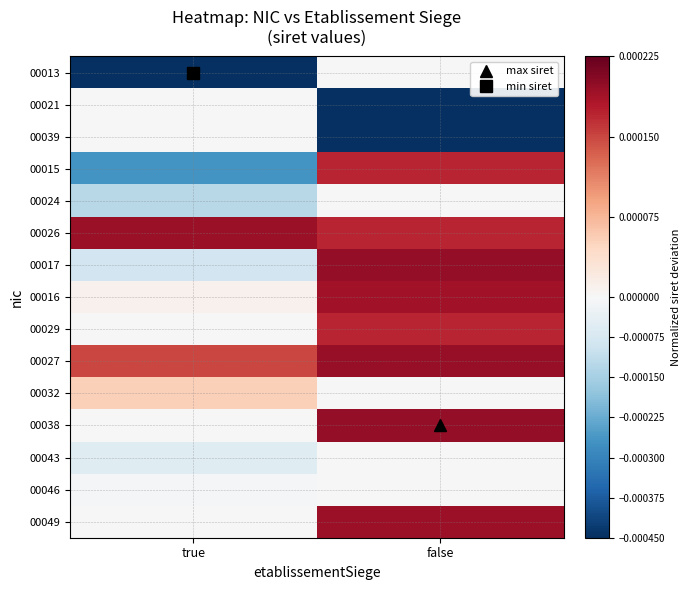

Reading right to left, extract all data points from this chart.

00013: false=0.0	true=-0.0
00021: false=-0.0	true=0.0
00039: false=-0.0	true=0.0
00015: false=0.0	true=-0.0
00024: false=0.0	true=-0.0
00026: false=0.0	true=0.0
00017: false=0.0	true=-0.0
00016: false=0.0	true=0.0
00029: false=0.0	true=0.0
00027: false=0.0	true=0.0
00032: false=0.0	true=0.0
00038: false=0.0	true=0.0
00043: false=0.0	true=-0.0
00046: false=0.0	true=-0.0
00049: false=0.0	true=0.0